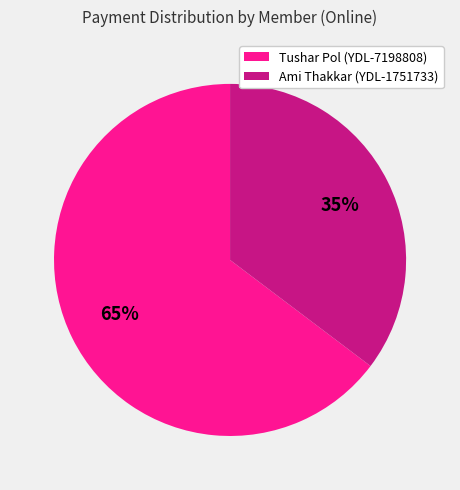

Is there a majority slice in this chart?

Yes